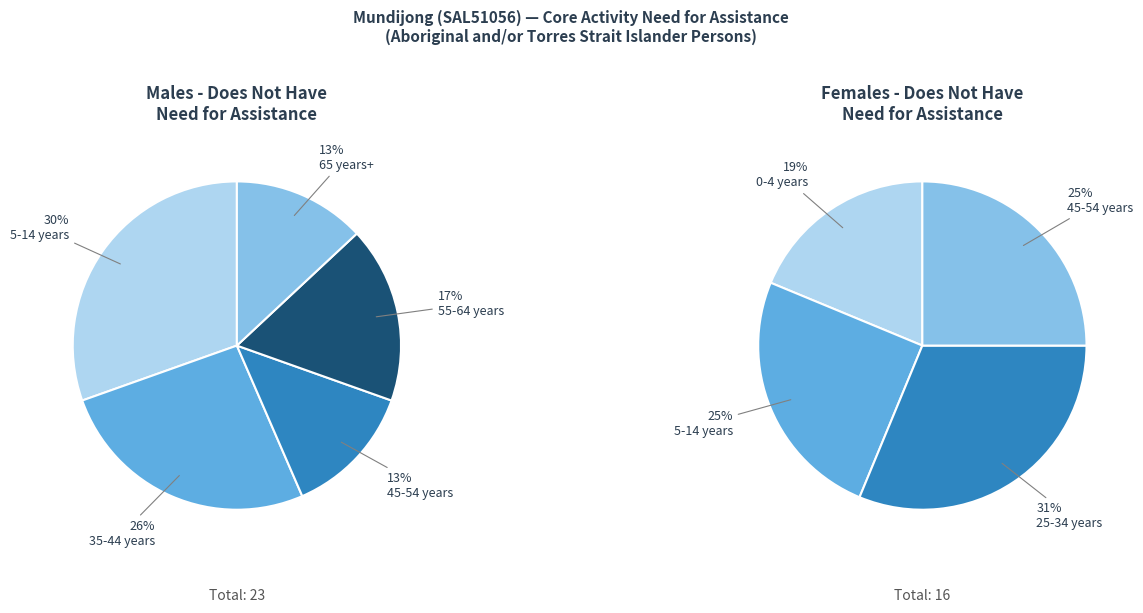

How many segments does this pie chart have?

9